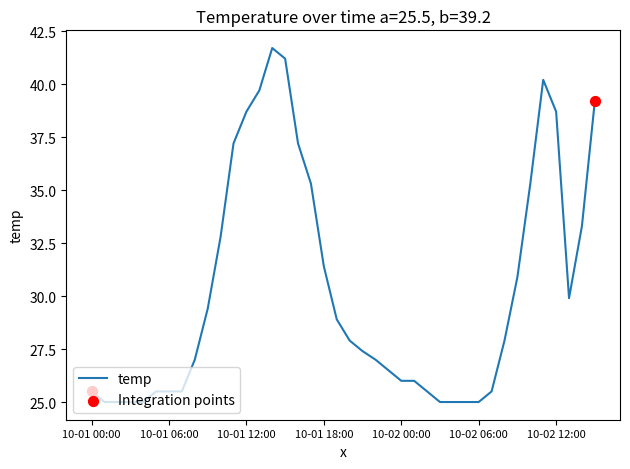

What is the maximum value shown in the chart?

41.7